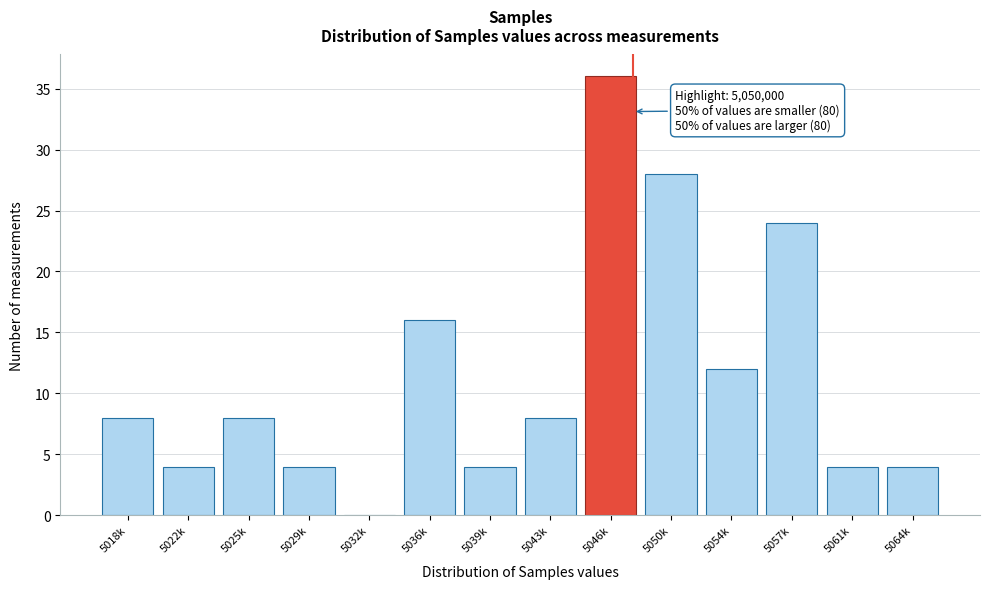

Reading left to right, what are all the values shown in this chart?

5018k=8	5022k=4	5025k=8	5029k=4	5032k=0	5036k=16	5039k=4	5043k=8	5046k=36	5050k=28	5054k=12	5057k=24	5061k=4	5064k=4